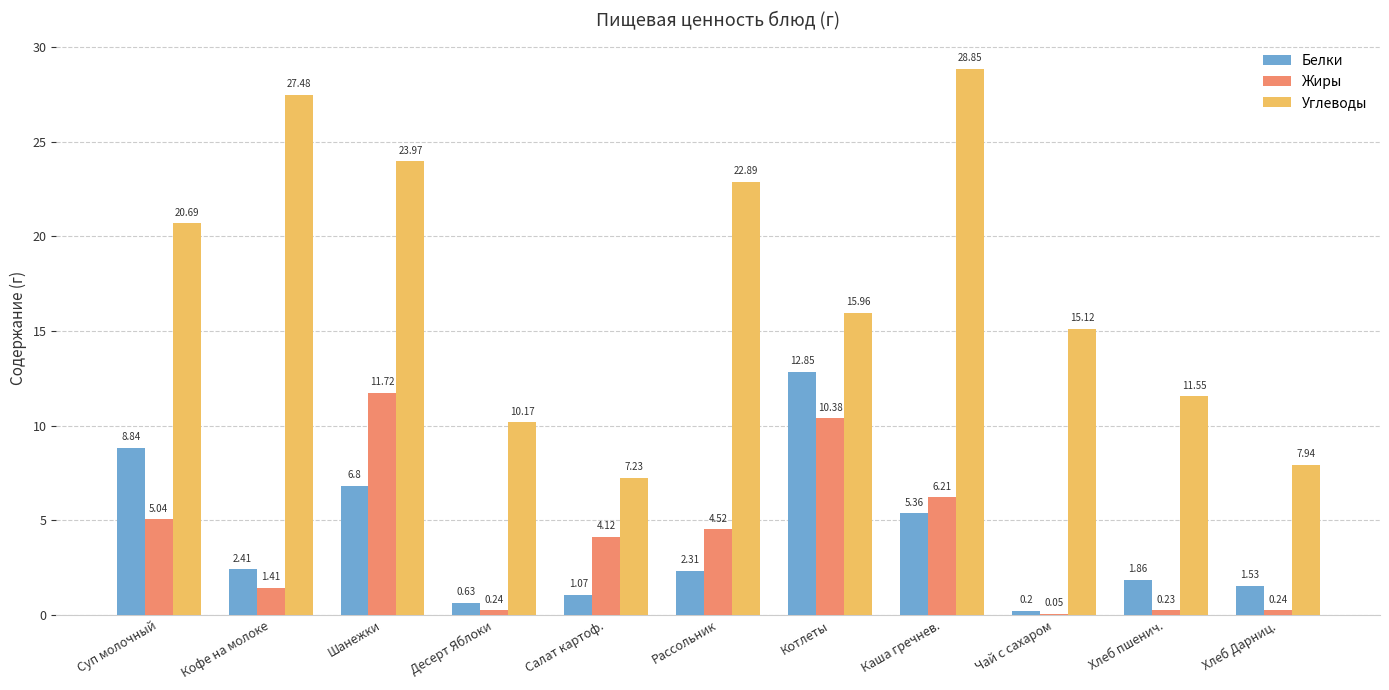

What is the total value across all series at Хлеб пшенич.?

13.6